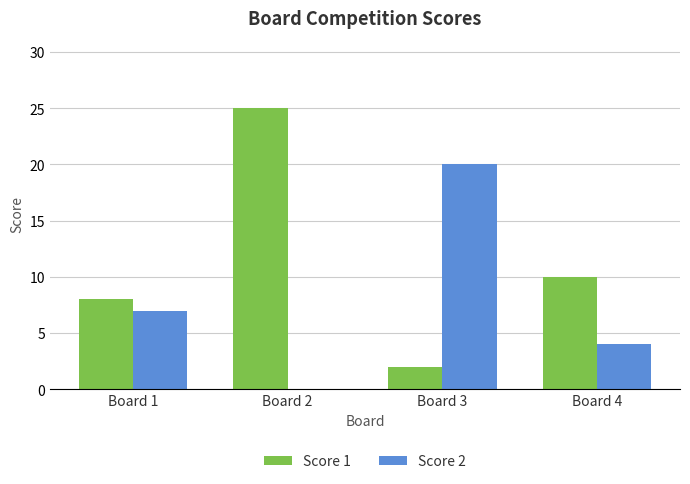

What is the greatest value displayed?

25